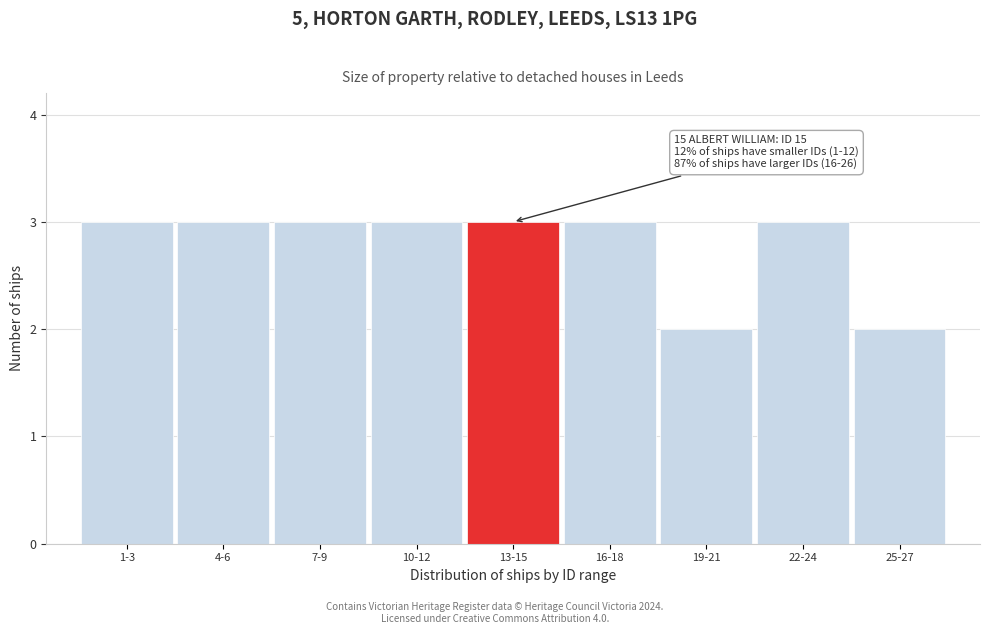

Reading left to right, transcribe all the data shown in this chart.

3	3	3	3	3	3	2	3	2